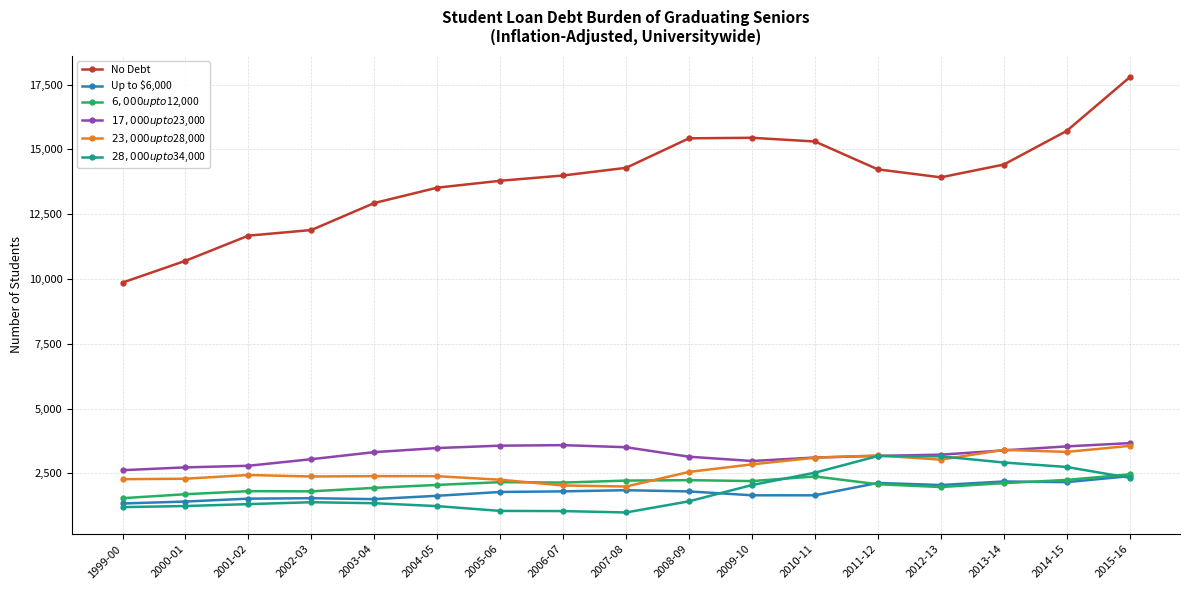

What is the difference between the second highest and second lowest values in the $23,000 up to $28,000 series?

1376